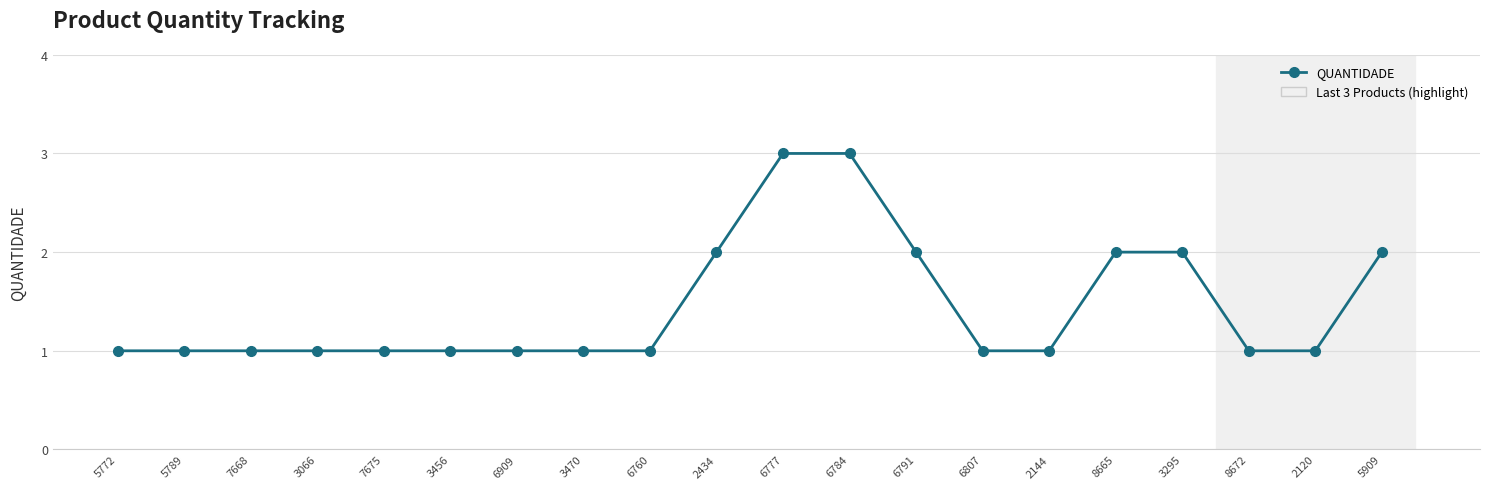

What is the difference between the maximum and minimum values?

2